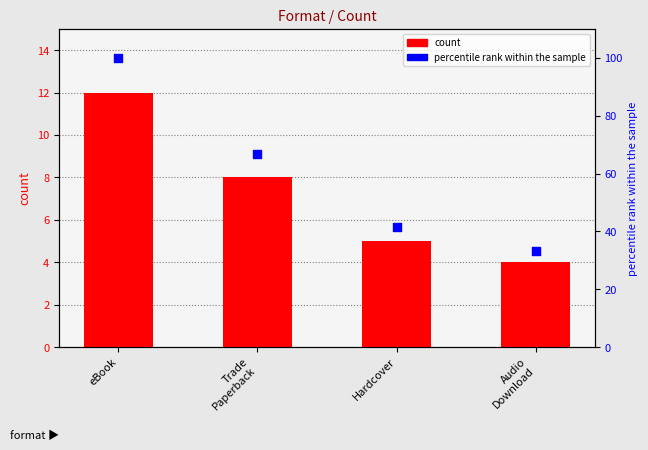

Is the value of percentile rank within the sample at Audio
Download greater than the value of count at Hardcover?

Yes